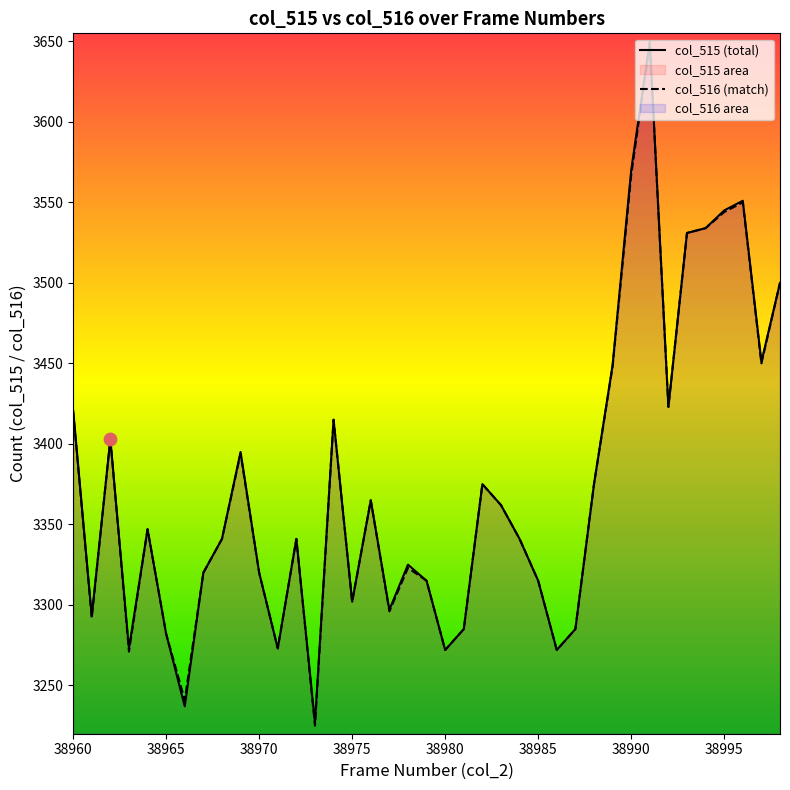

At how many categories does at least one series exceed 3374?

16